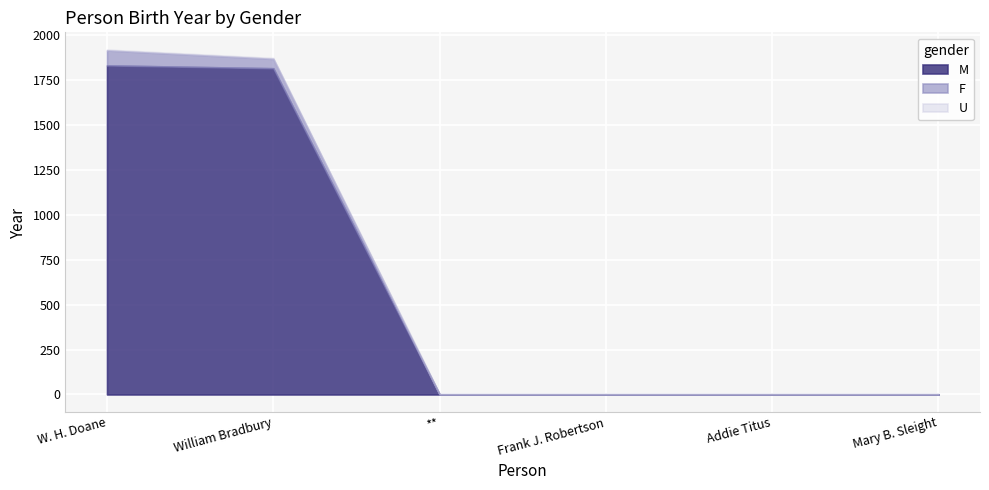

Which series has the largest total across all categories?

M